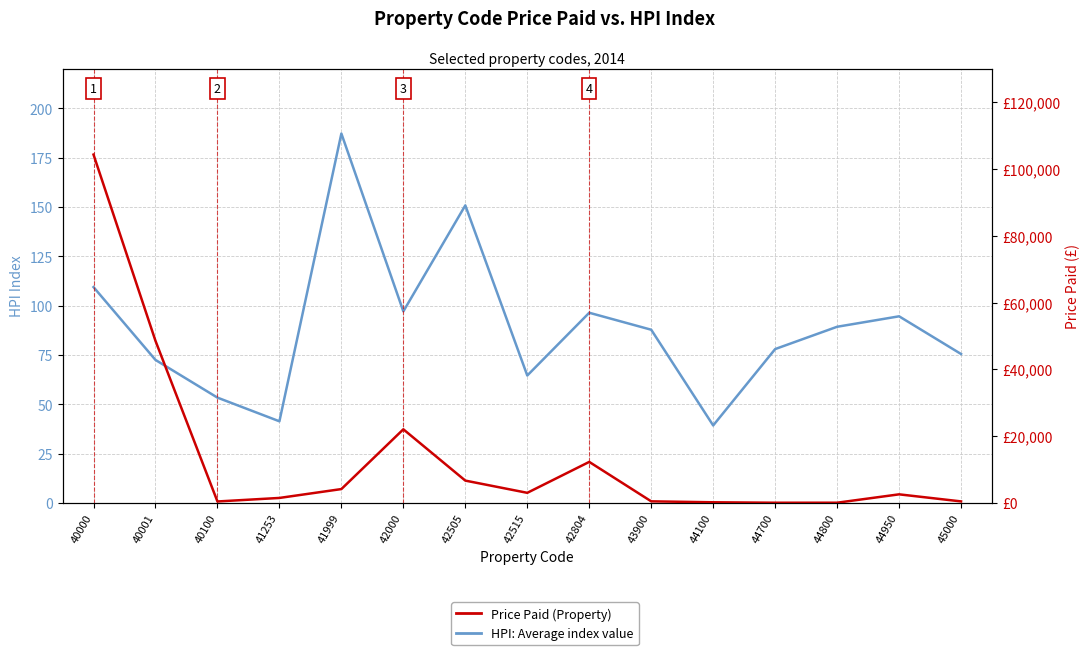

The Price Paid (Property) series shows 221.0 at 44100. True or false?

True